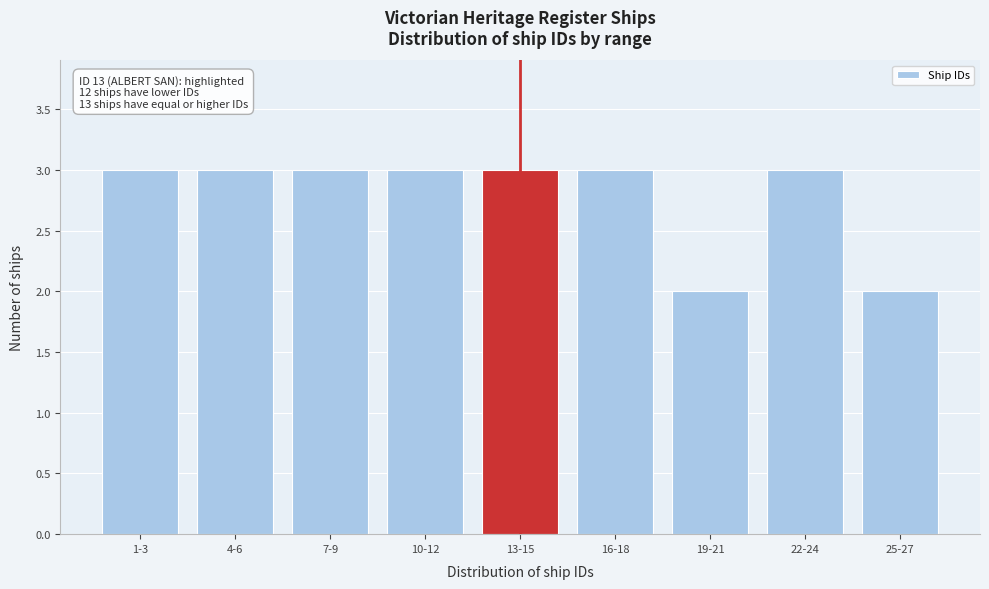

Reading left to right, transcribe all the data shown in this chart.

1-3=3	4-6=3	7-9=3	10-12=3	13-15=3	16-18=3	19-21=2	22-24=3	25-27=2